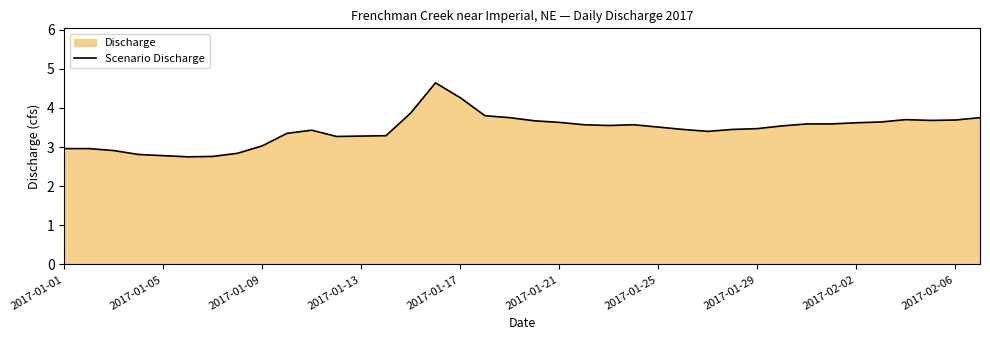

Where is the first local maximum?

10